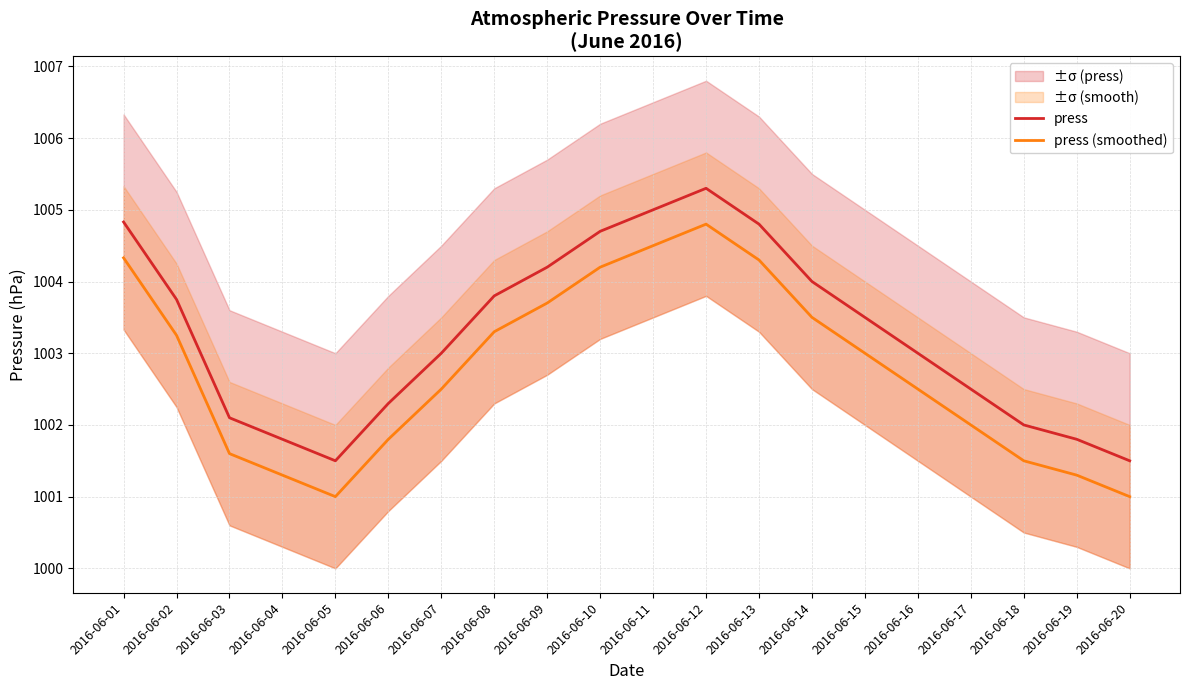

At how many categories does at least one series exceed 1002?

15